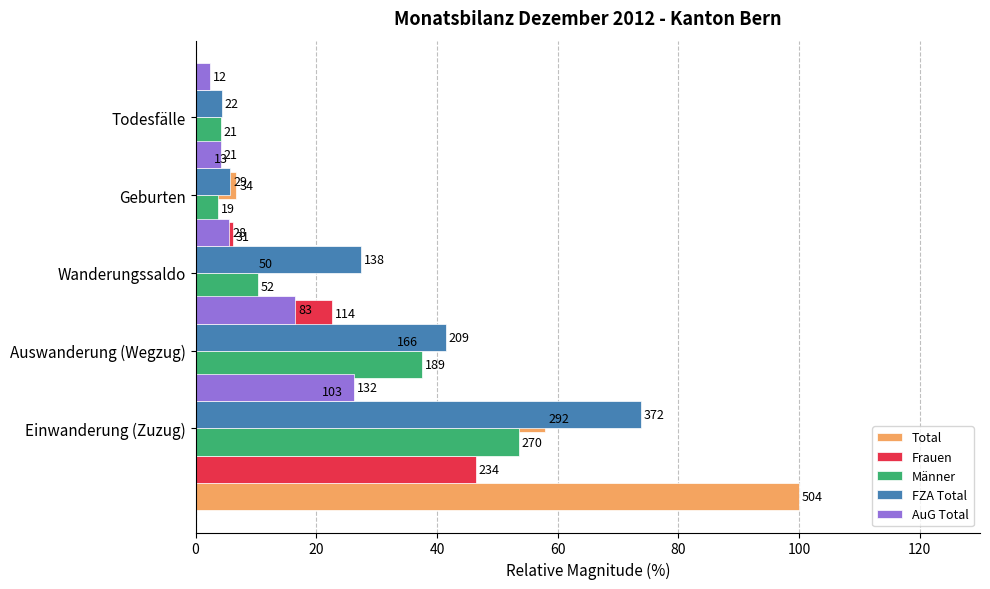

What is the difference between the highest and lowest values at 60?

6.2